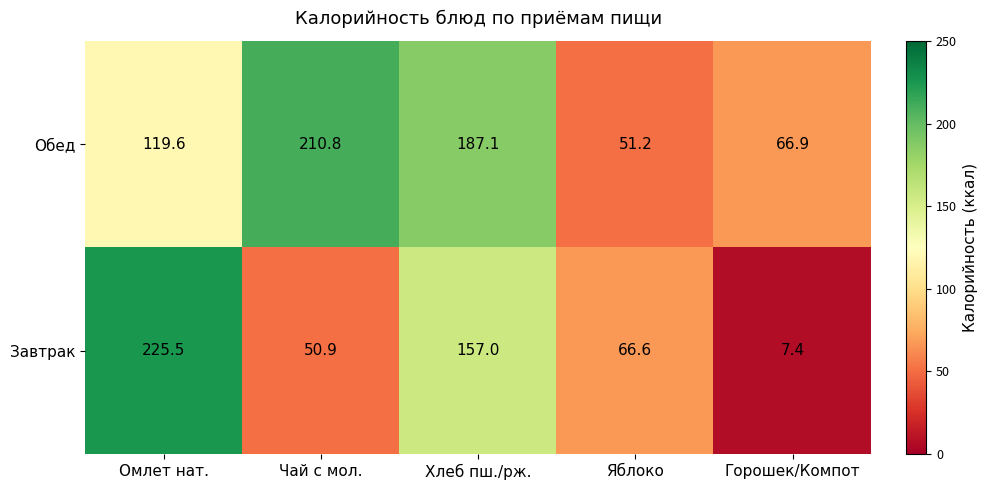

True or false: Завтрак has a value of 7.4 at Горошек/Компот.

True